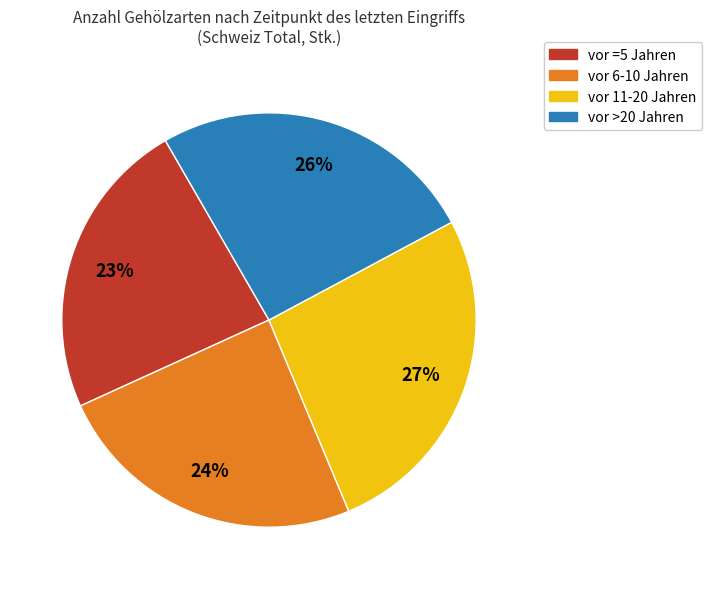

How many slices are in this pie chart?

4